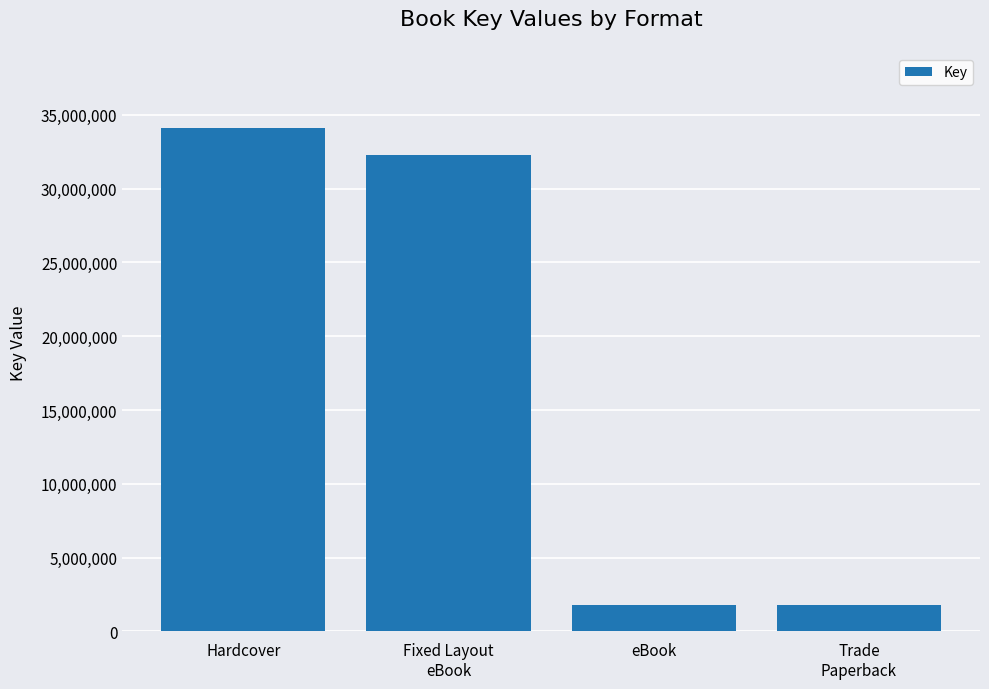

What is the label of the 1st bar from the left?

Hardcover